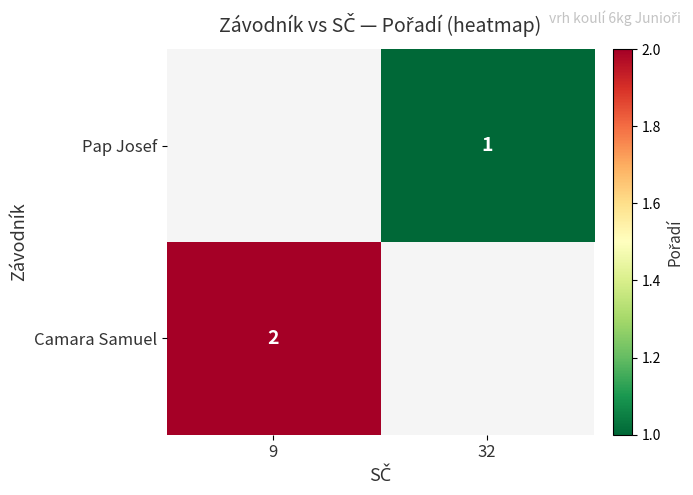

Is it true that Camara Samuel equals 3 at 9?

False